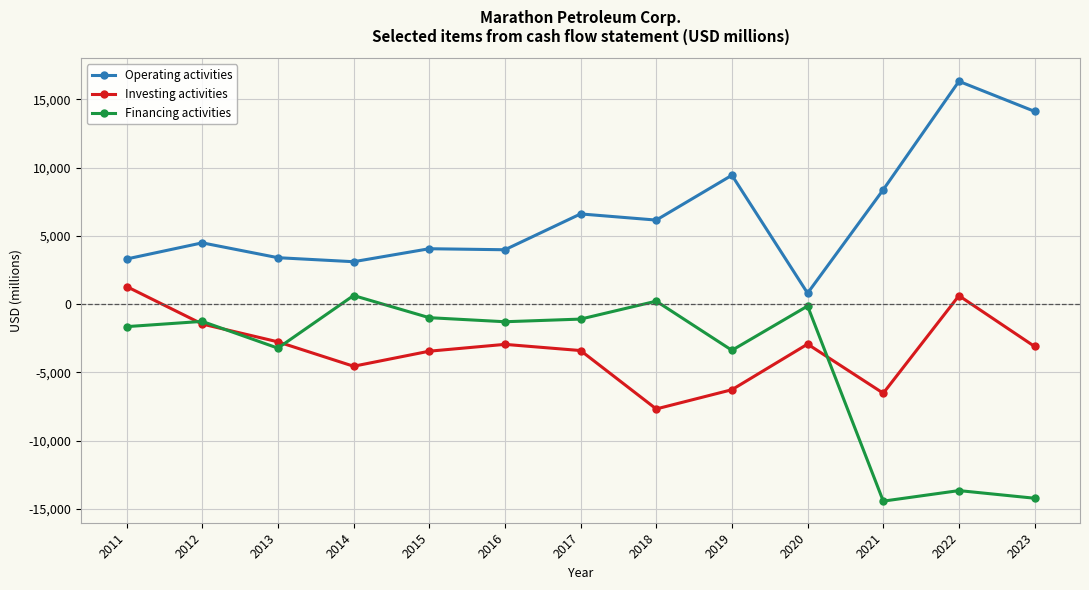

What is the greatest value displayed?

16319